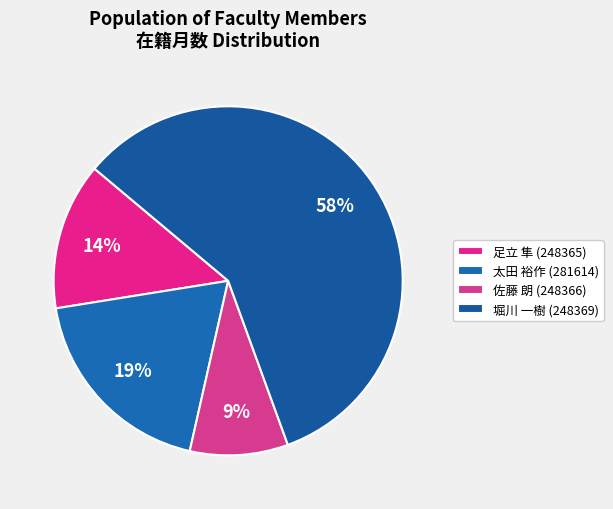

How many slices are in this pie chart?

4